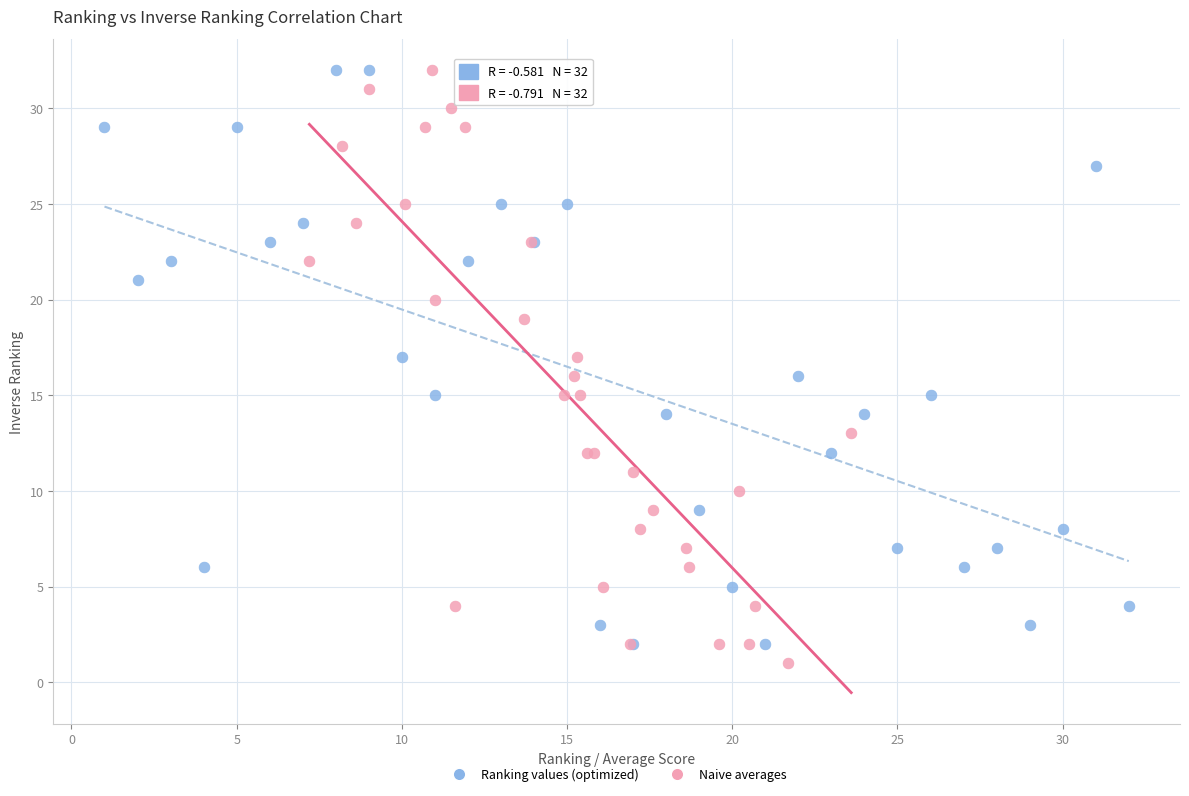

Which series has the widest spread of Y values?

Naive averages